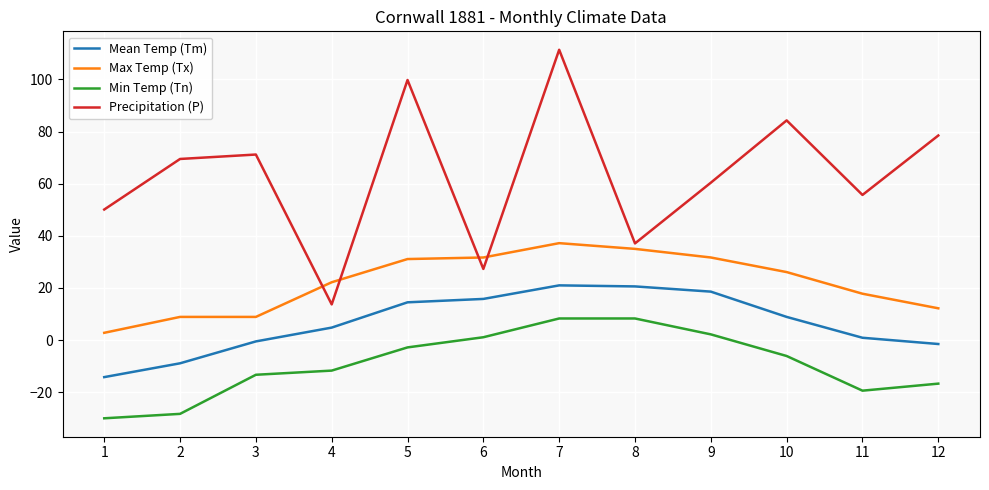

What is the sum of the Min Temp (Tn) values at 11 and 3?

-32.7